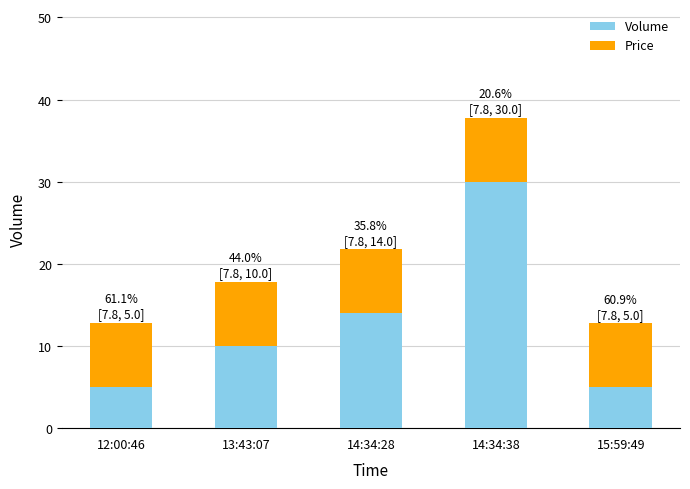

How many data points in Volume are less than 10?

2